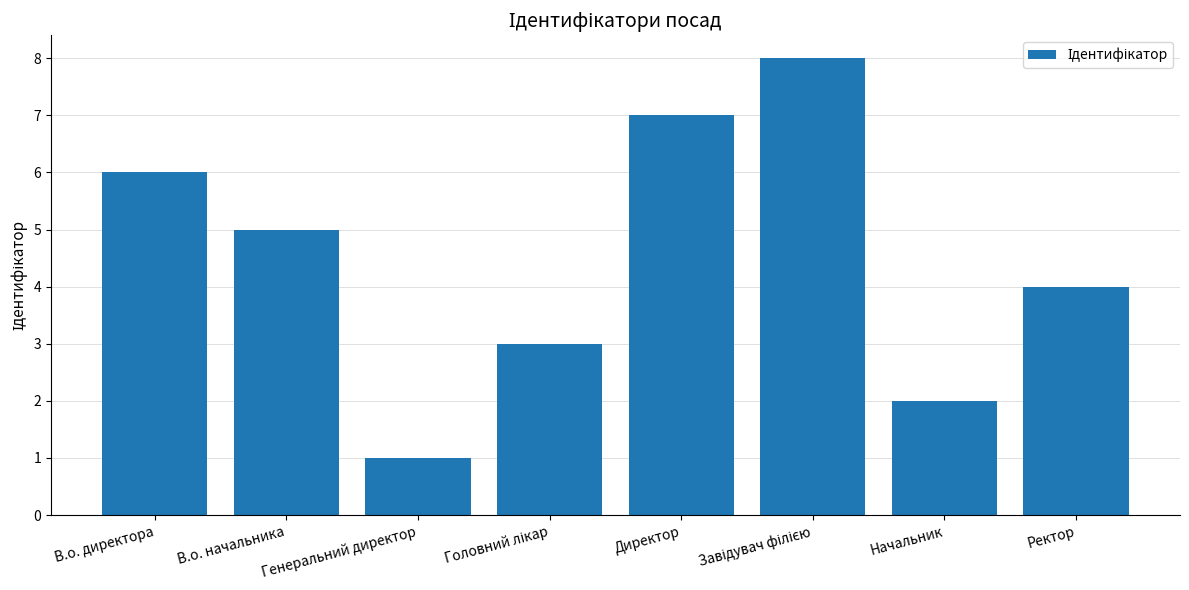

Which has a higher value, Генеральний директор or В.о. директора?

В.о. директора